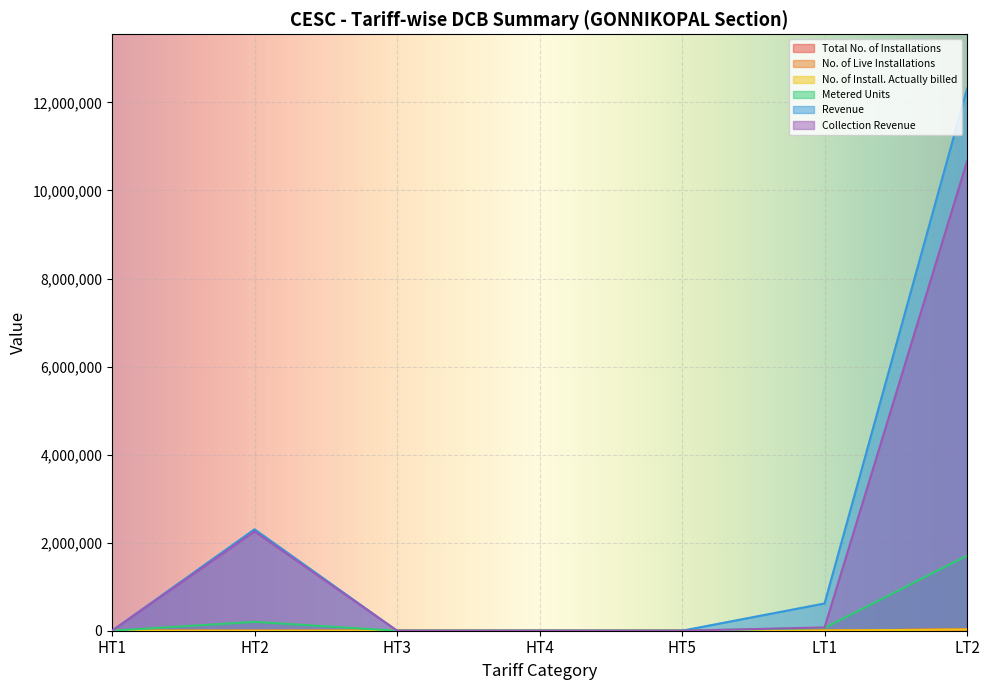

What are all the series names shown in the legend?

Total No. of Installations, No. of Live Installations, No. of Install. Actually billed, Metered Units, Revenue, Collection Revenue